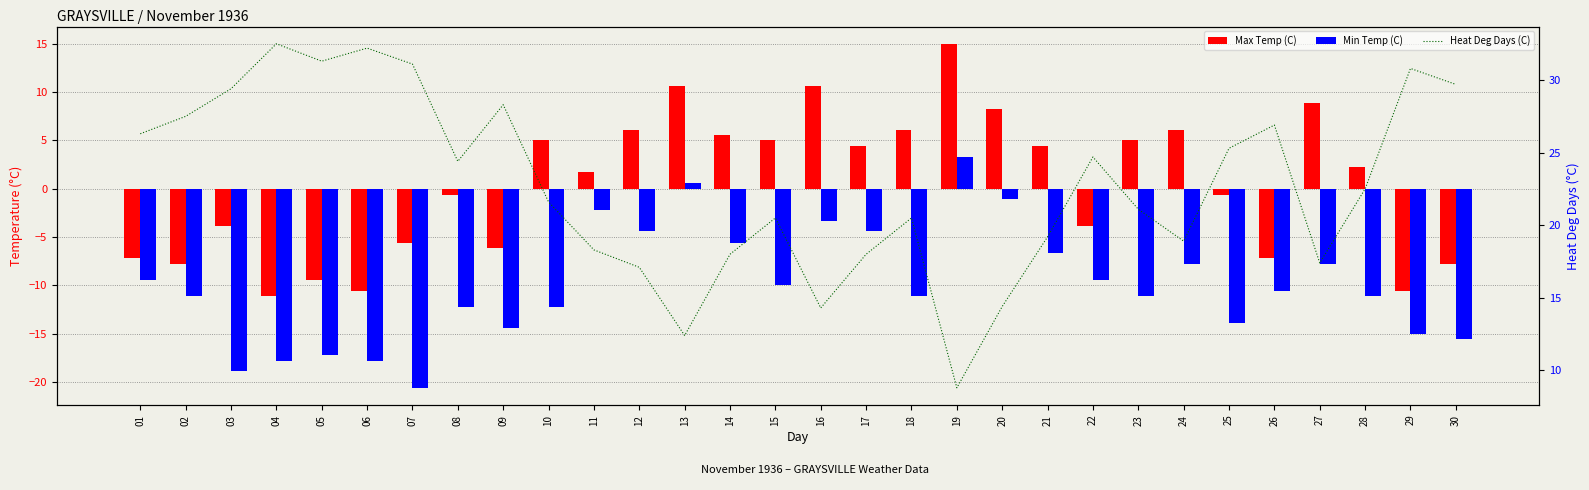

Reading left to right, what are all the values shown in this chart?

Max Temp (C): -7.2	-7.8	-3.9	-11.1	-9.4	-10.6	-5.6	-0.6	-6.1	5.0	1.7	6.1	10.6	5.6	5.0	10.6	4.4	6.1	15.0	8.3	4.4	-3.9	5.0	6.1	-0.6	-7.2	8.9	2.2	-10.6	-7.8
Min Temp (C): -9.4	-11.1	-18.9	-17.8	-17.2	-17.8	-20.6	-12.2	-14.4	-12.2	-2.2	-4.4	0.6	-5.6	-10.0	-3.3	-4.4	-11.1	3.3	-1.1	-6.7	-9.4	-11.1	-7.8	-13.9	-10.6	-7.8	-11.1	-15.0	-15.6
Heat Deg Days (C): 26.3	27.5	29.4	32.5	31.3	32.2	31.1	24.4	28.3	21.6	18.3	17.1	12.4	18.0	20.5	14.3	18.0	20.5	8.8	14.4	19.2	24.7	21.1	18.9	25.3	26.9	17.4	22.5	30.8	29.7